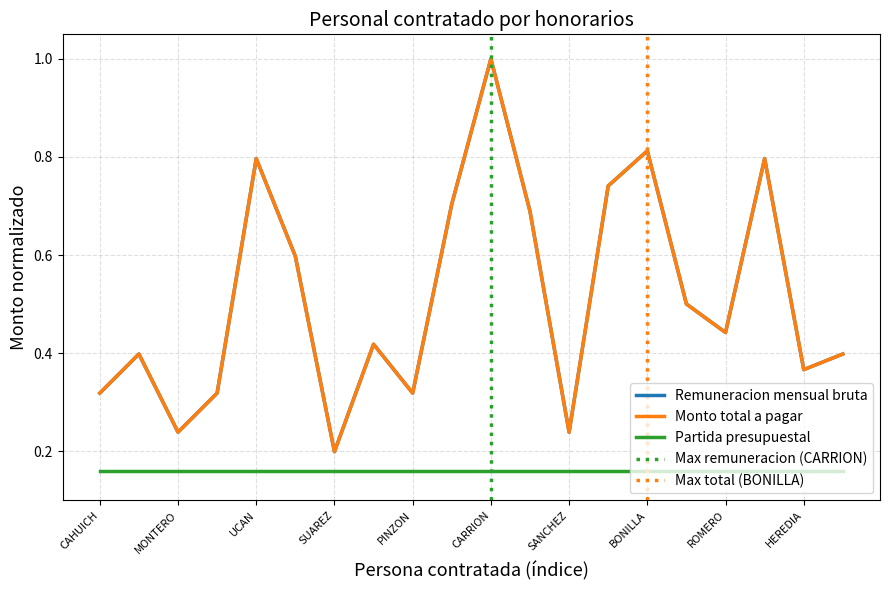

What is the label of the 4th point from the left?

EHUAN